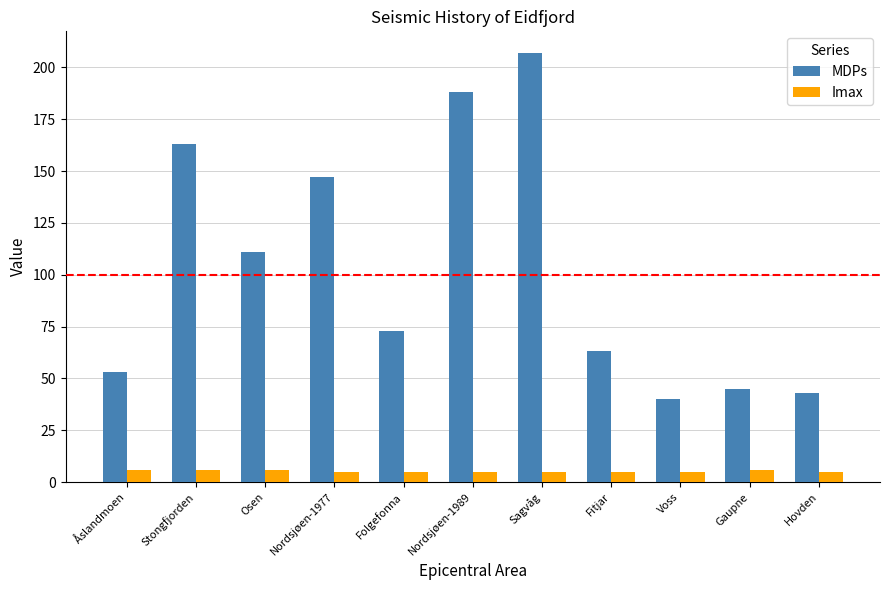

Reading left to right, transcribe all the data shown in this chart.

MDPs: 53	163	111	147	73	188	207	63	40	45	43
Imax: 6	6	6	5	5	5	5	5	5	6	5